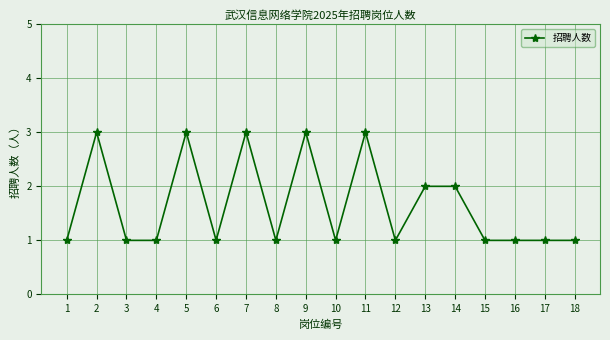

What is the value of the 16th point from the left?

1